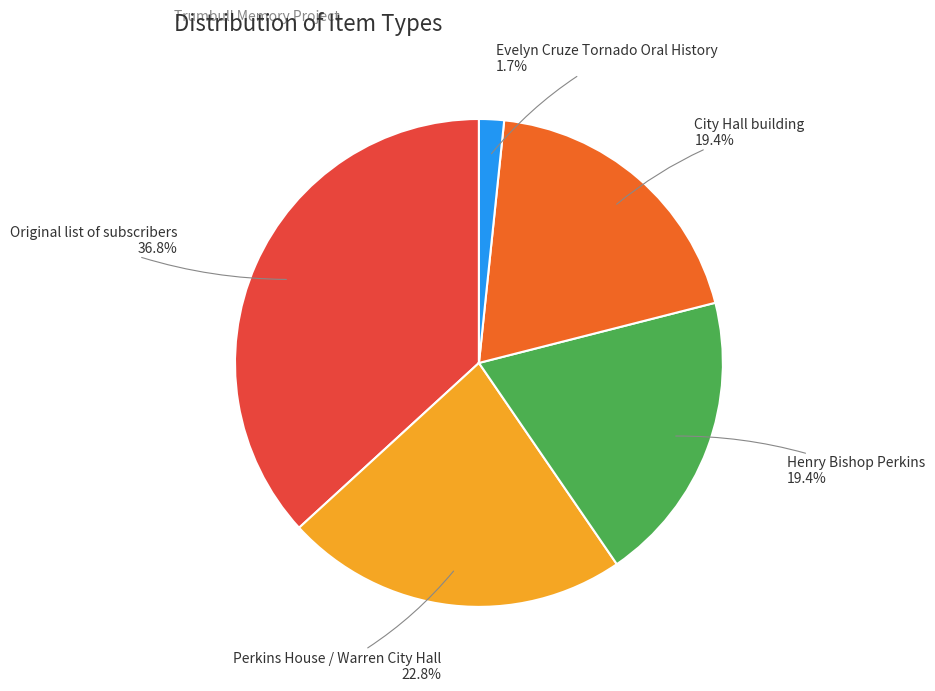

Is there any slice that represents more than half of the pie?

No